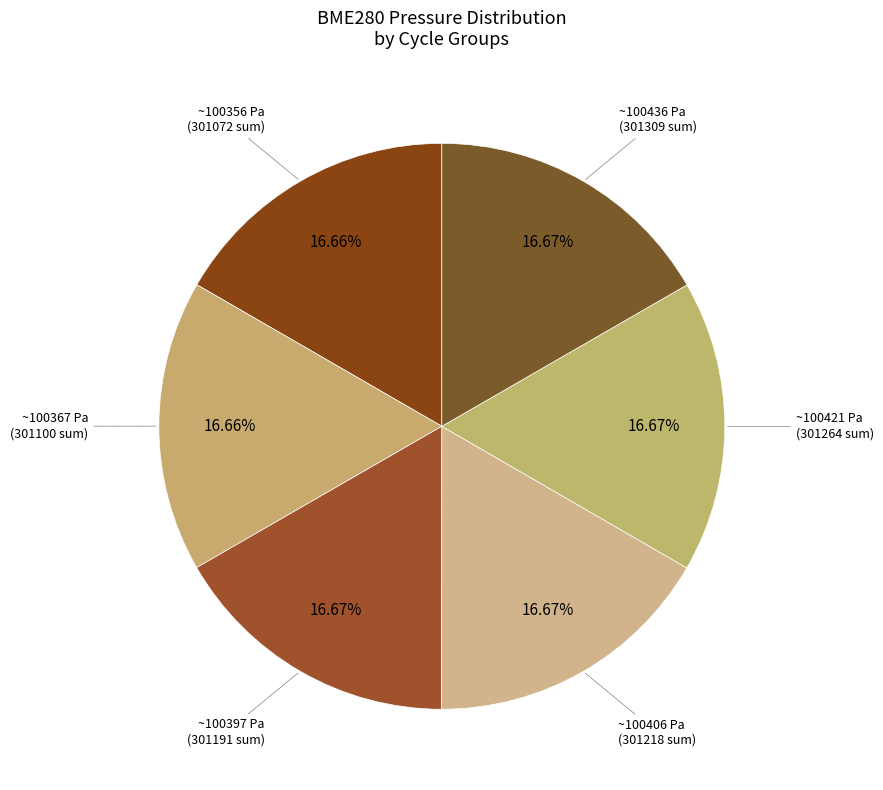

Count the number of slices in the pie.

6